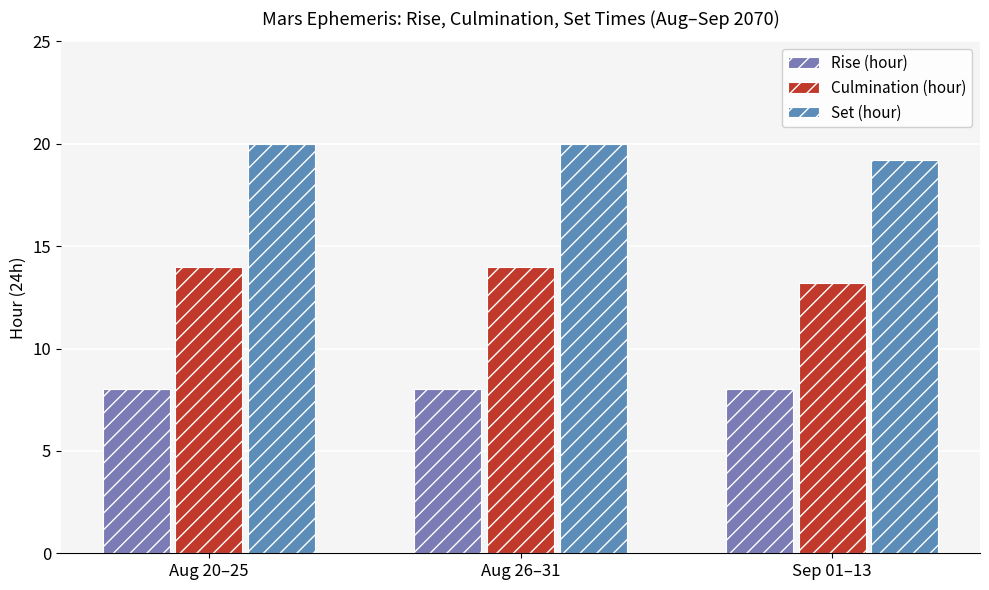

Which series changed the most between Aug 26–31 and Sep 01–13?

Culmination (hour)